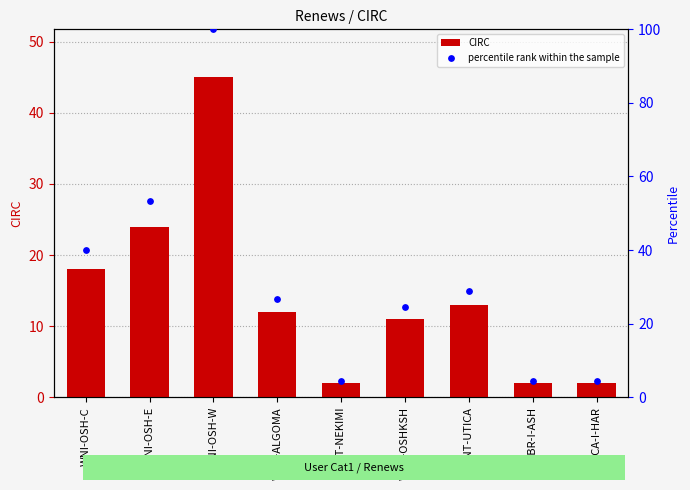

What is the total value across all series at WNT-UTICA?

41.9